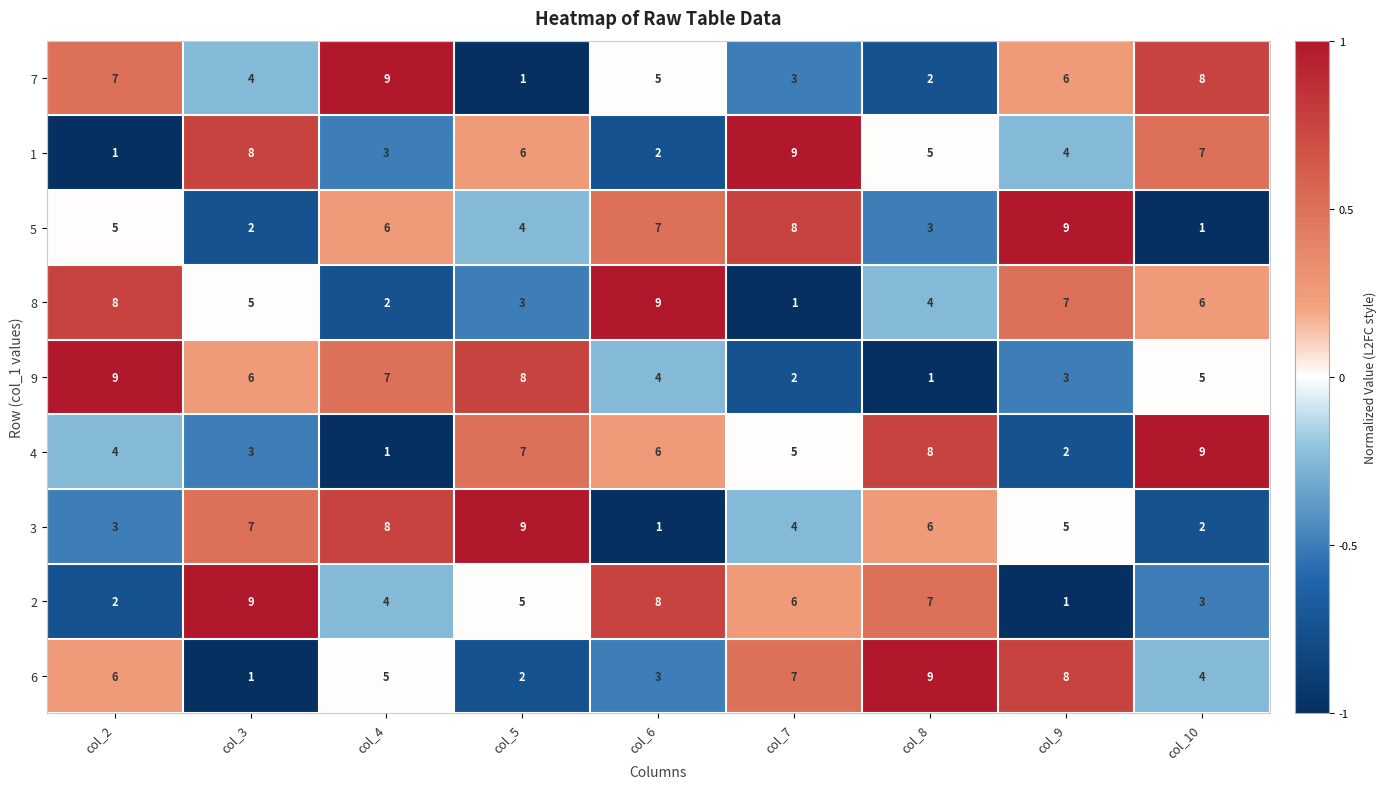

Which series changed the most between col_2 and col_9?

9